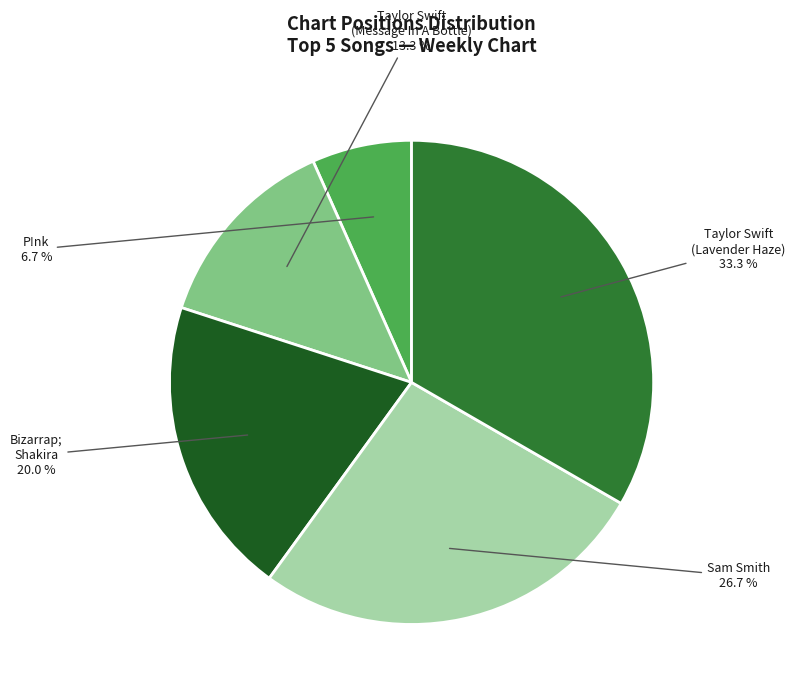

Do P!nk and Sam Smith together represent more than half of the pie?

No